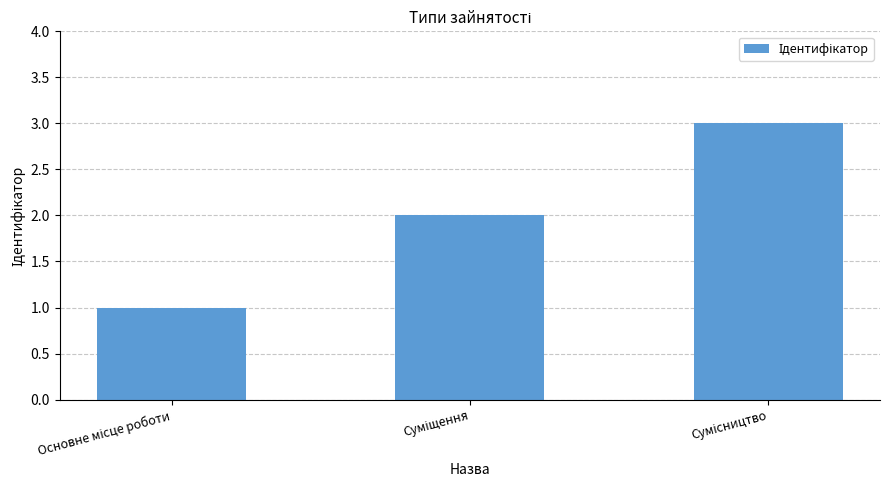

What is the sum of all values?

6